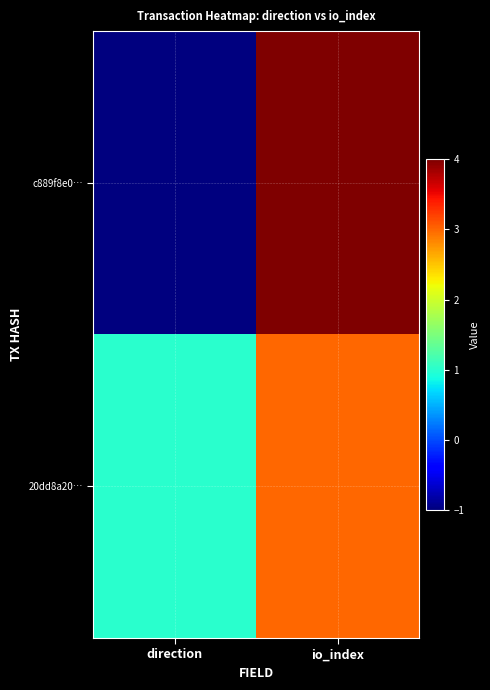

Reading right to left, transcribe all the data shown in this chart.

c889f8e0…: io_index=4	direction=-1
20dd8a20…: io_index=3	direction=1